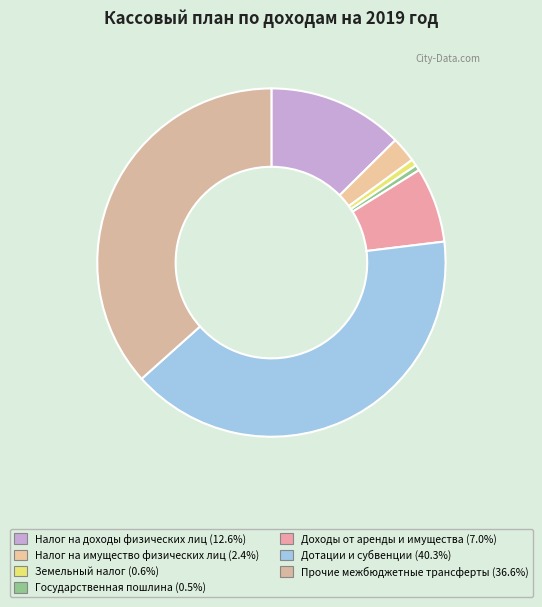

Is it true that Доходы от аренды и имущества is 17% of the pie?

False